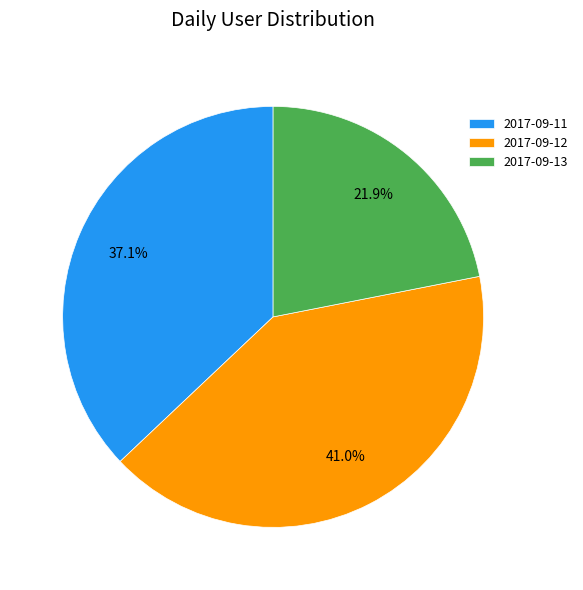

Do 2017-09-13 and 2017-09-12 together represent more than half of the pie?

Yes